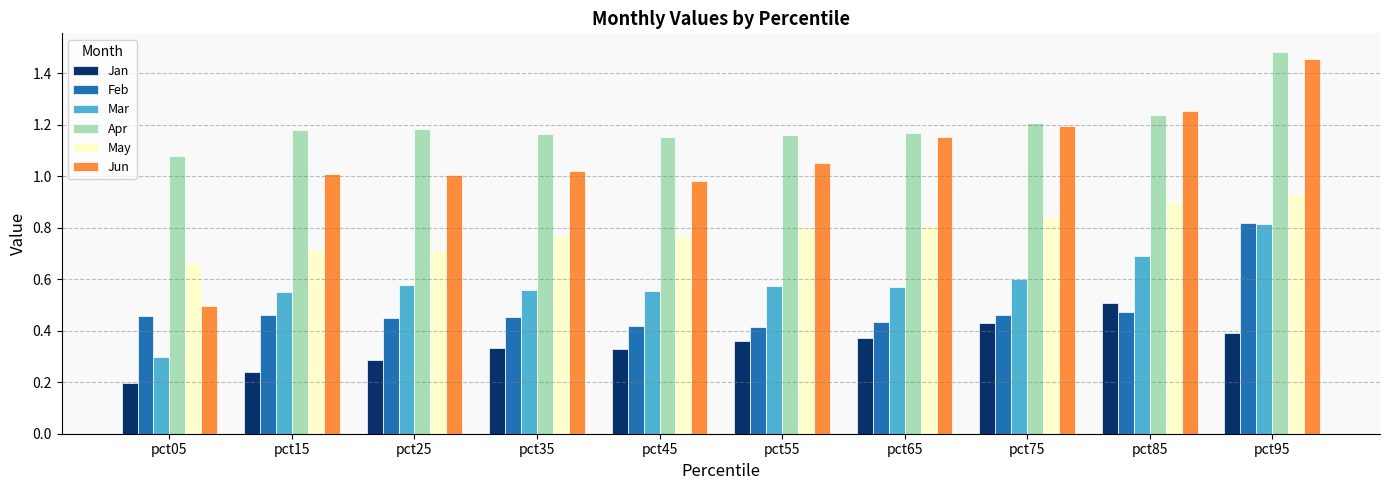

At pct25, list the series in order from largest to smallest.

Apr, Jun, May, Mar, Feb, Jan